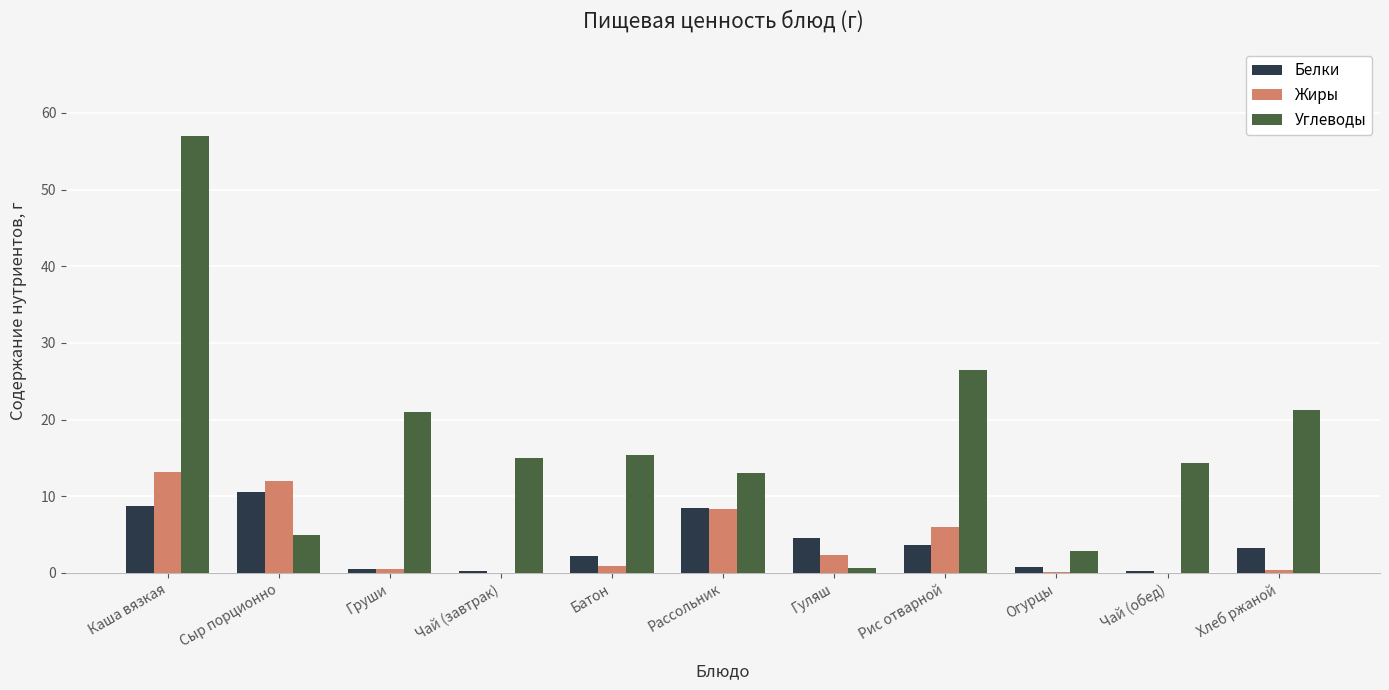

Are the bars horizontal?

No